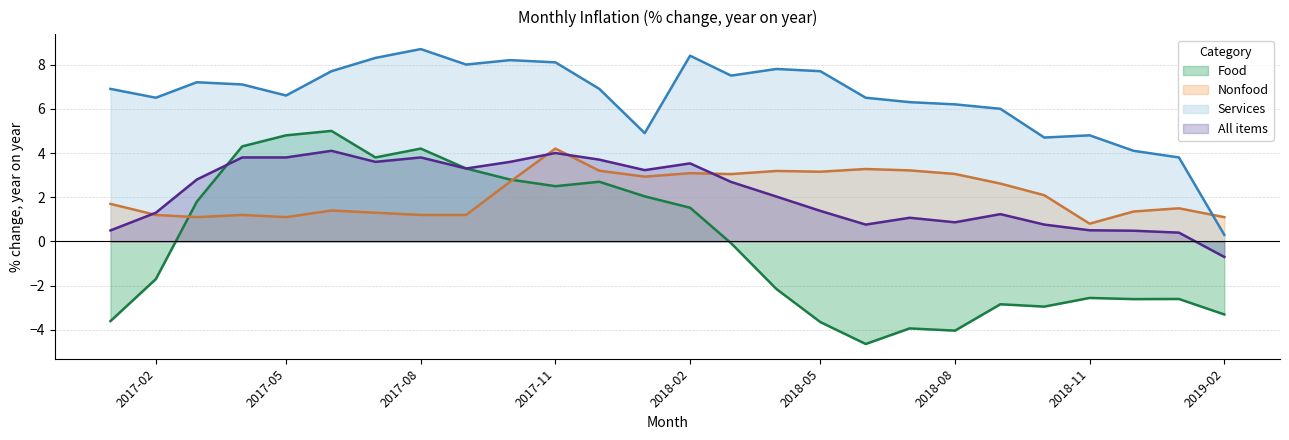

Which series has the largest total across all categories?

Services